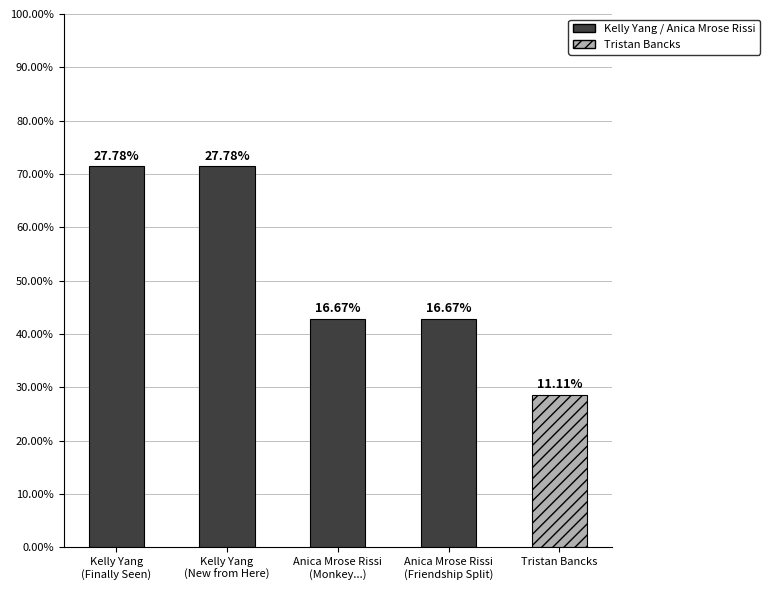

Reading left to right, what are all the values shown in this chart?

5	5	3	3	2